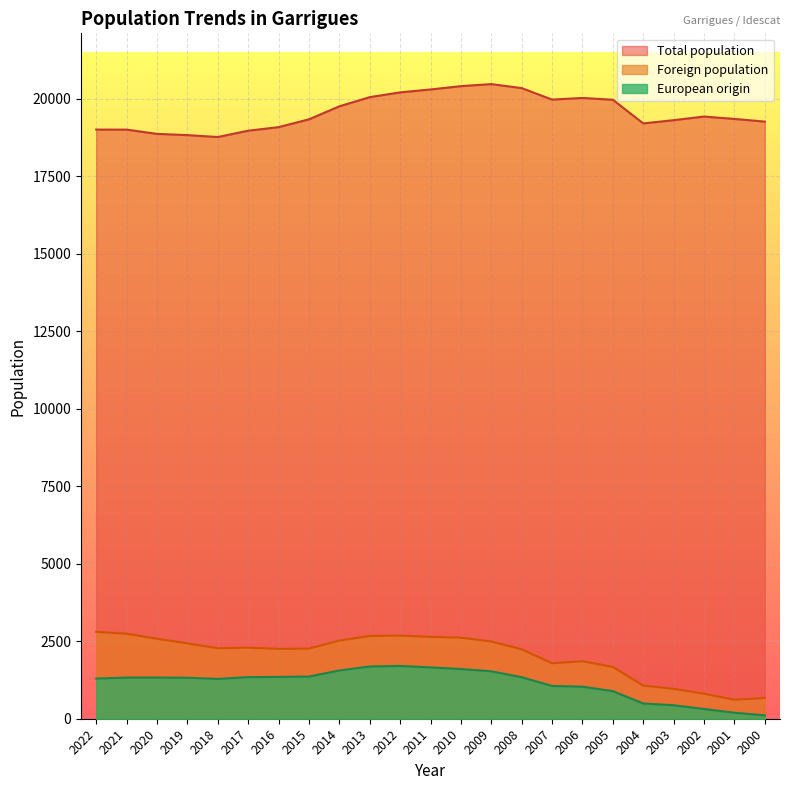

In Total population, how many points are lower than both neighbors (excluding endpoints)?

3